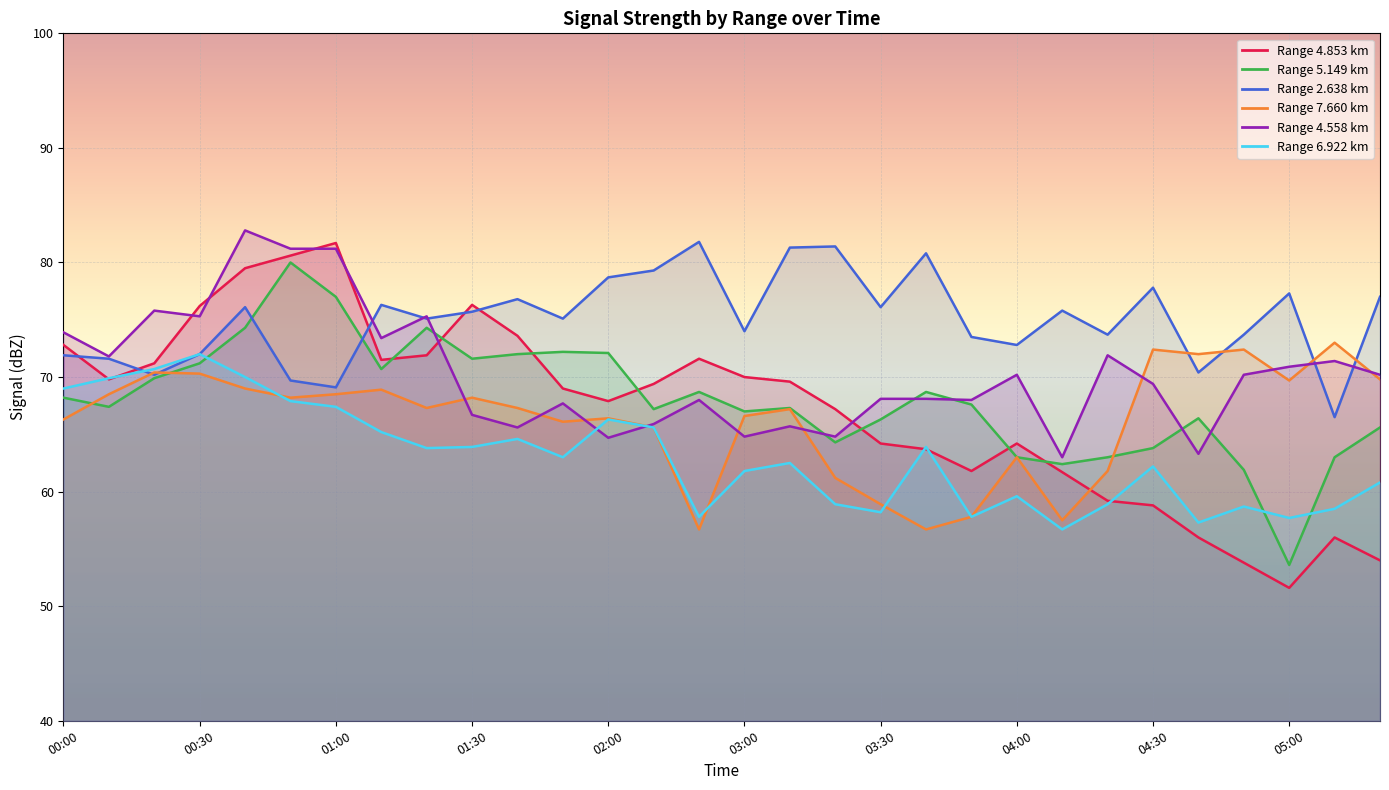

What is the minimum value shown in the chart?

51.6